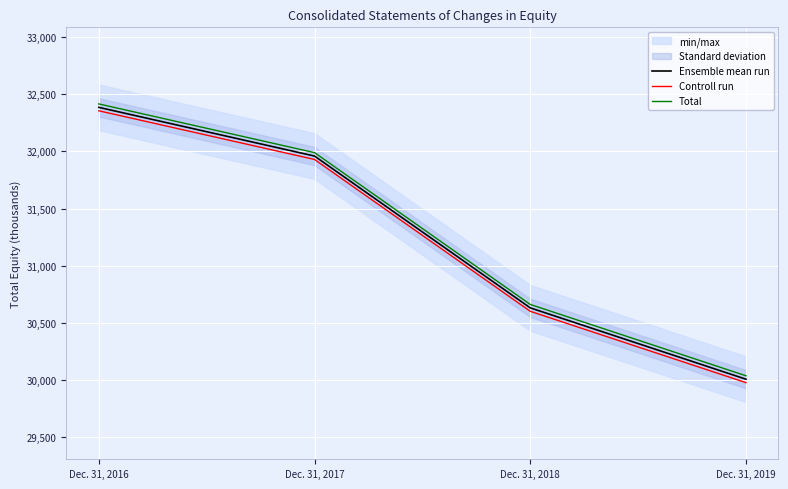

The Controll run series shows 32355 at Dec. 31, 2016. True or false?

True